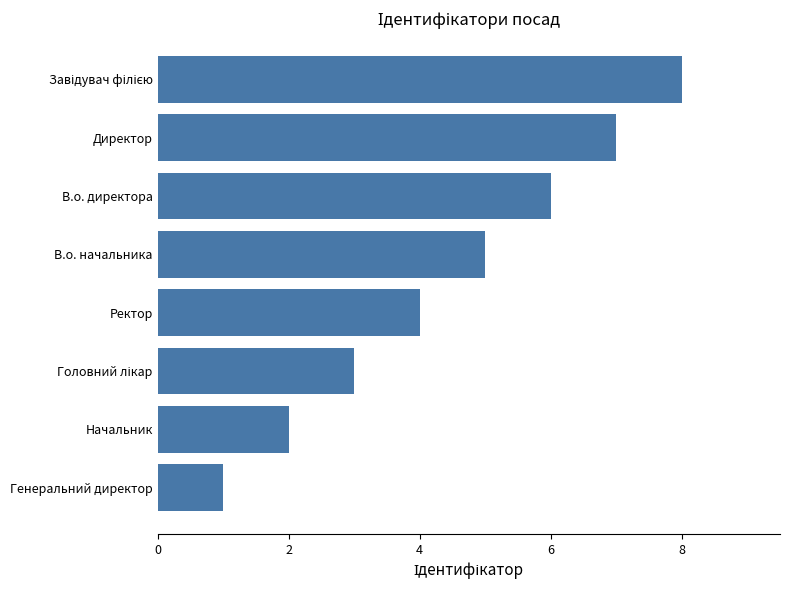

What is the difference between the maximum and second lowest values?

6